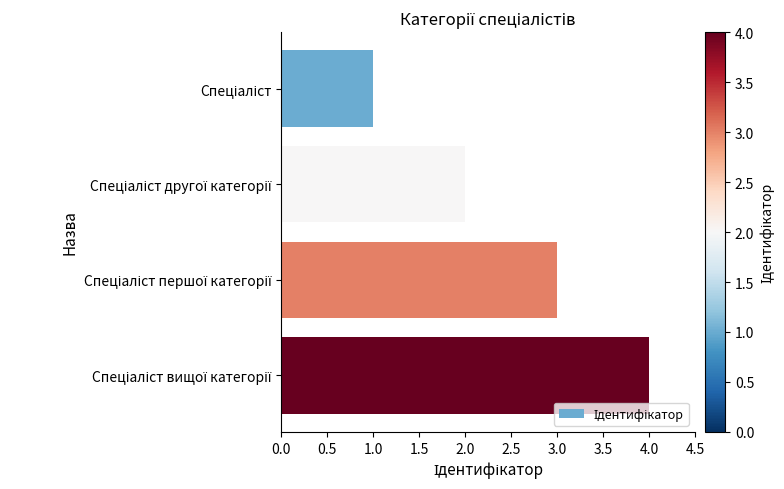

What is the smallest value displayed?

1